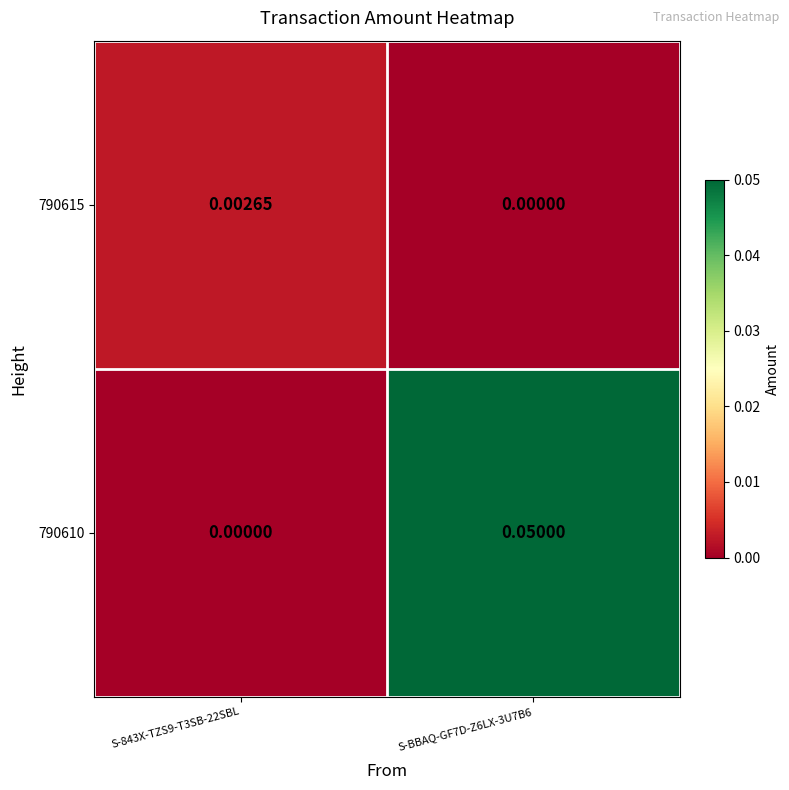

Is the value of 790610 at S-BBAQ-GF7D-Z6LX-3U7B6 greater than the value of 790615 at S-BBAQ-GF7D-Z6LX-3U7B6?

Yes